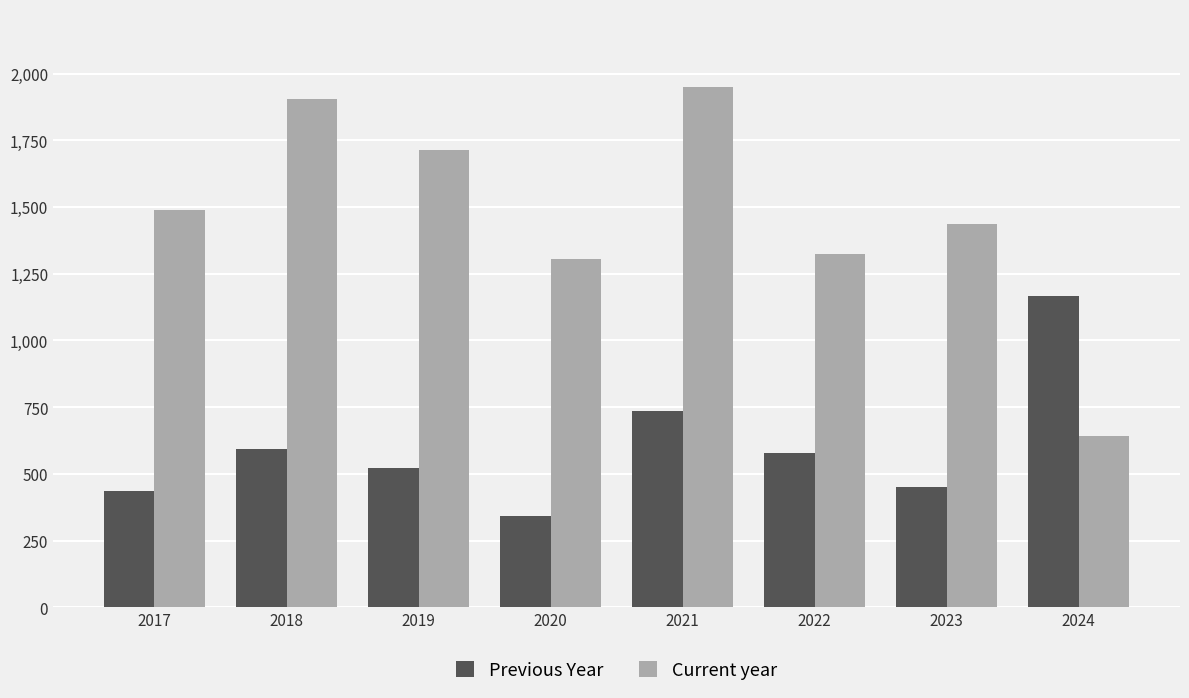

What are all the series names shown in the legend?

Previous Year, Current year